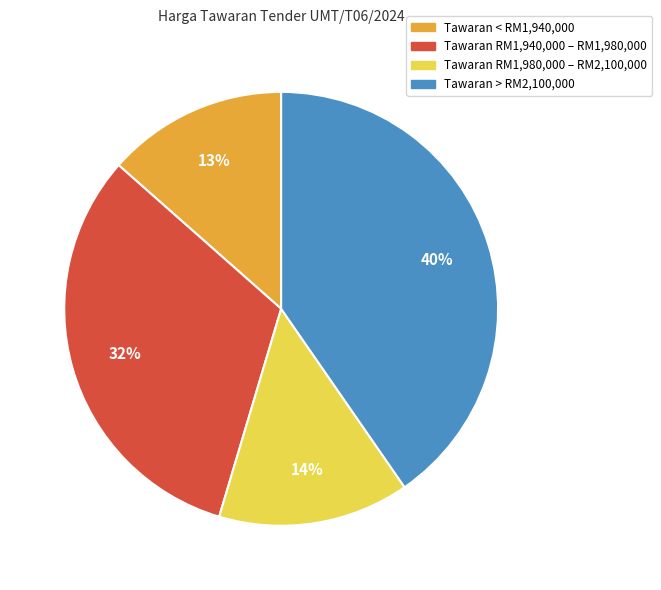

To the nearest percent, what is the average slice percentage?

25%